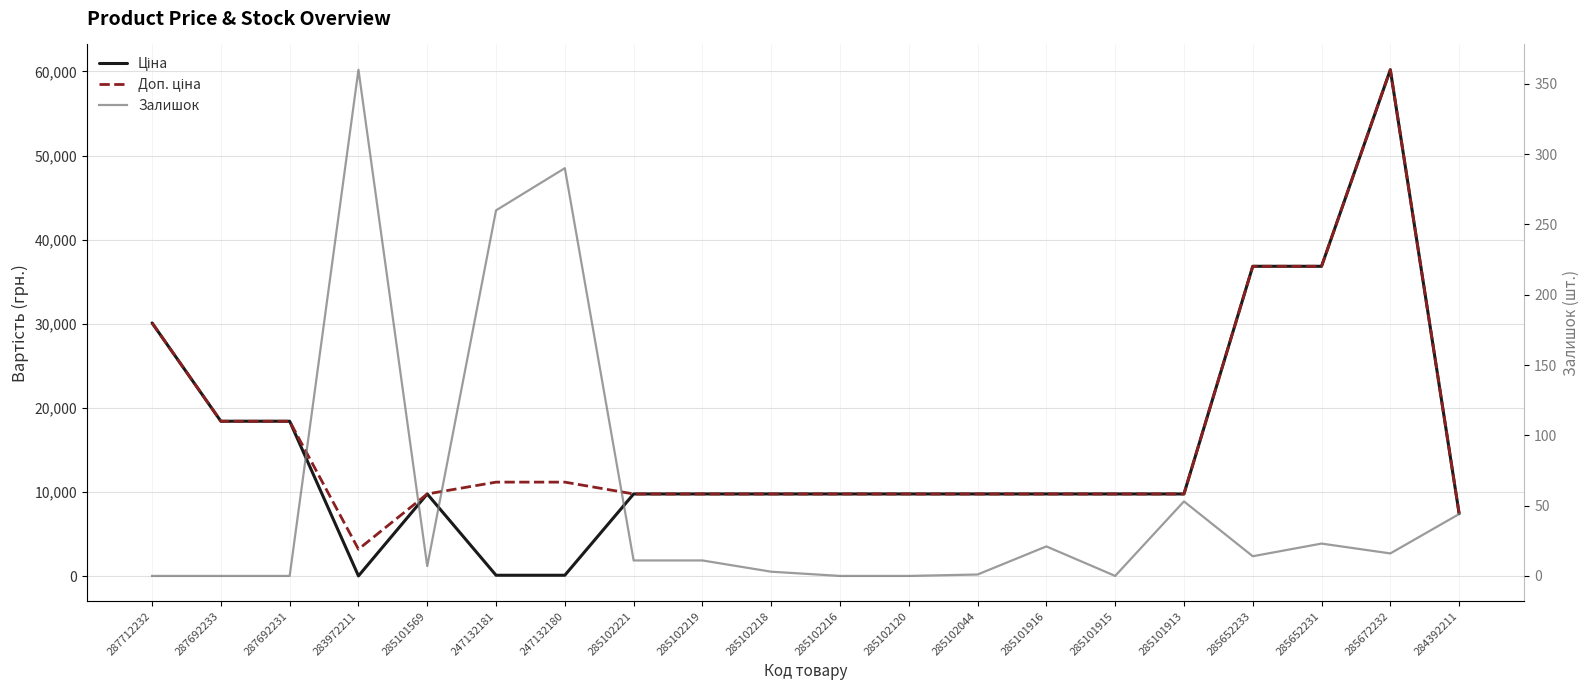

At which category does Ціна reach its first local valley?

283972211